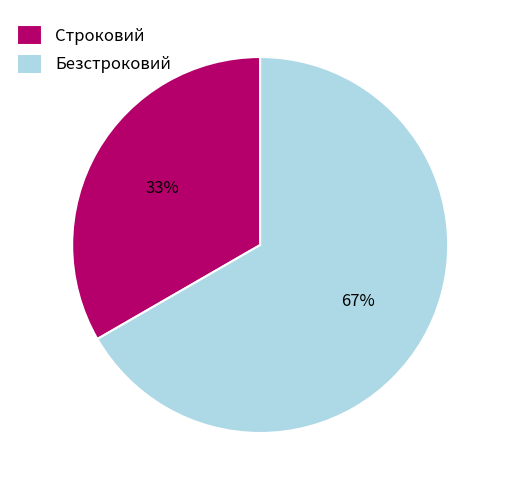

Which slice is the largest?

Безстроковий